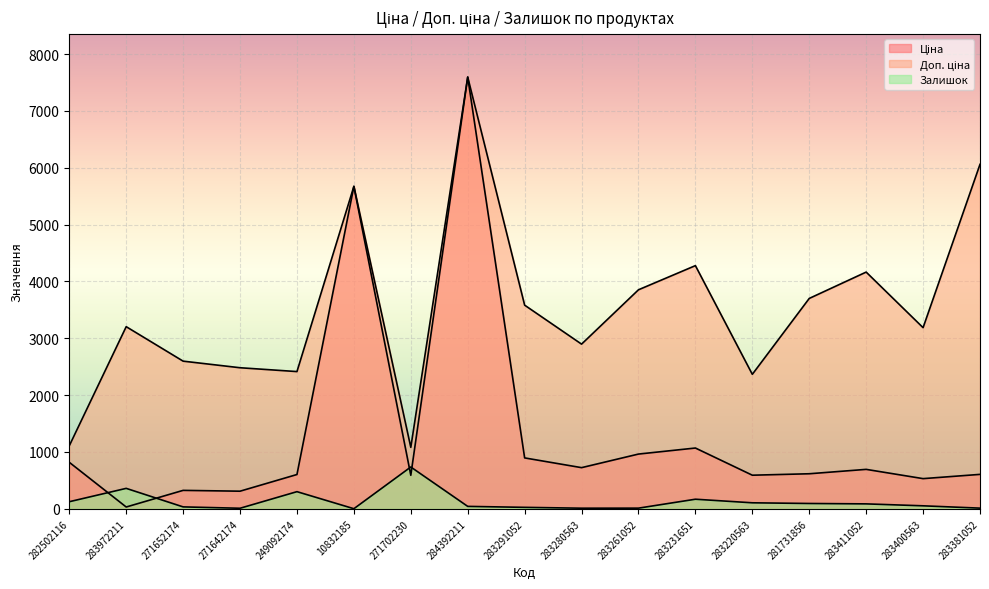

What are all the series names shown in the legend?

Ціна, Доп. ціна, Залишок